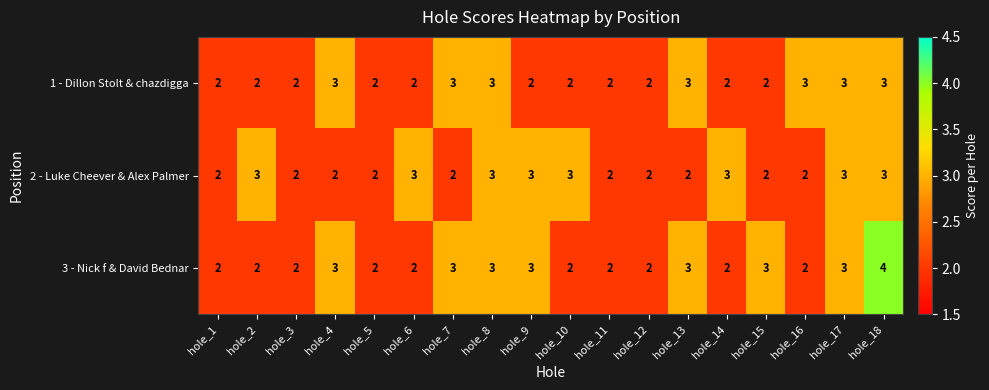

Count the number of categories in the chart.

18